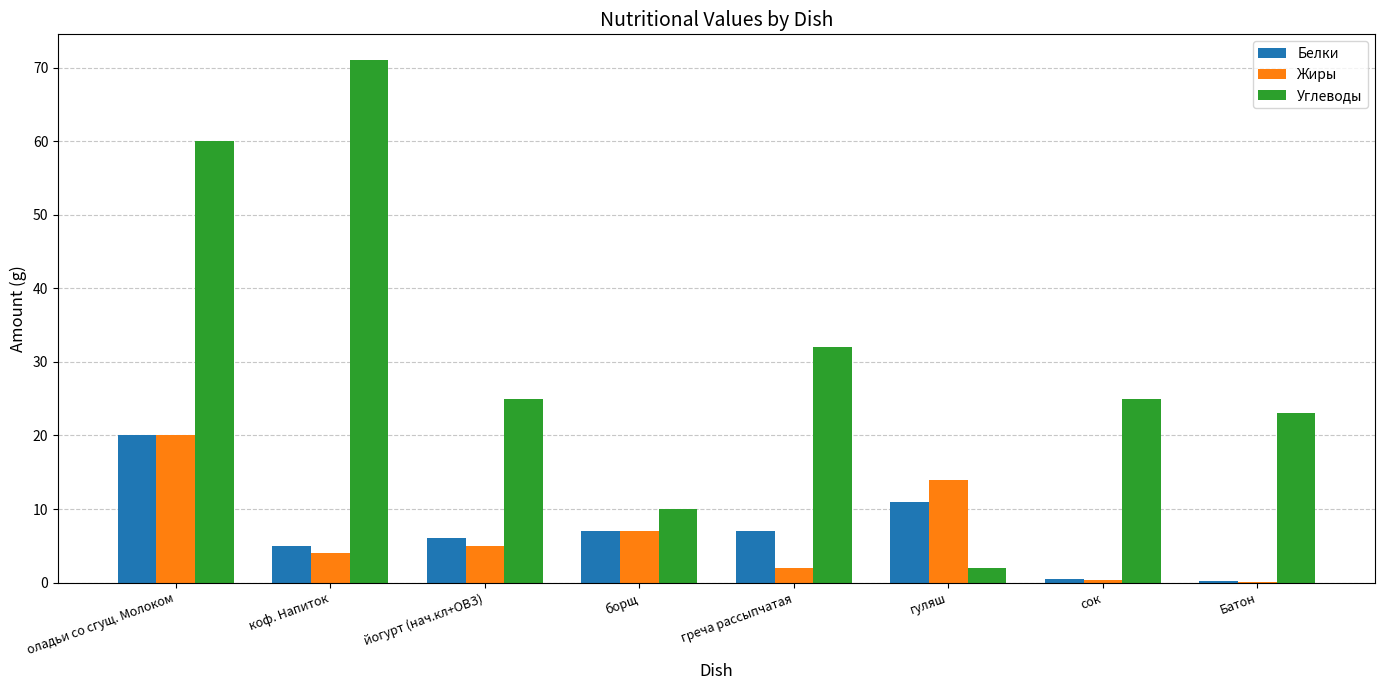

At which category is the sum across all series the highest?

оладьи со сгущ. Молоком